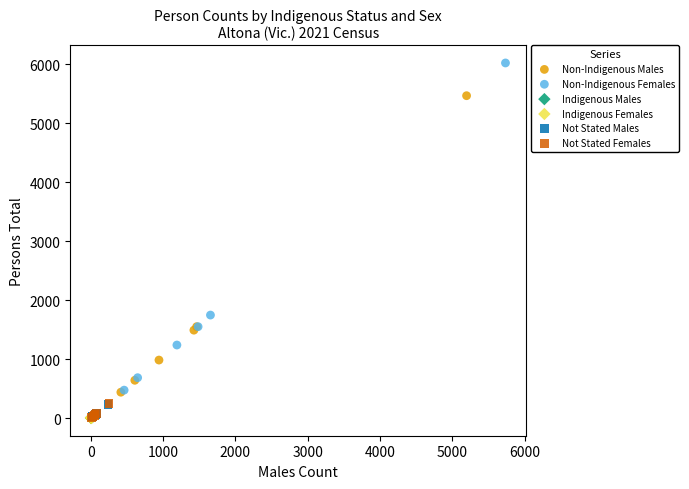

Which series contains the highest Y value?

Non-Indigenous Females